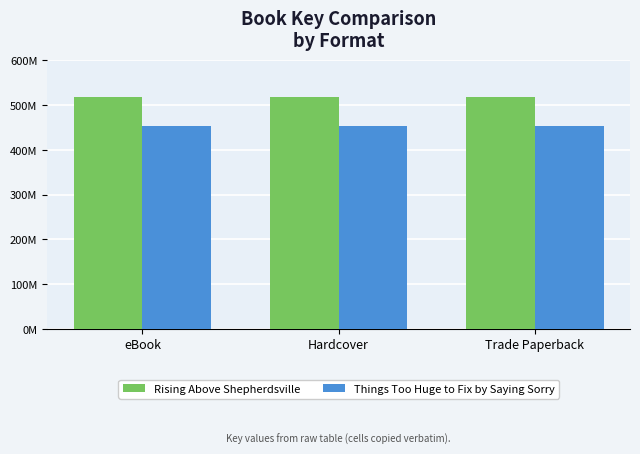

What are all the series names shown in the legend?

Rising Above Shepherdsville, Things Too Huge to Fix by Saying Sorry